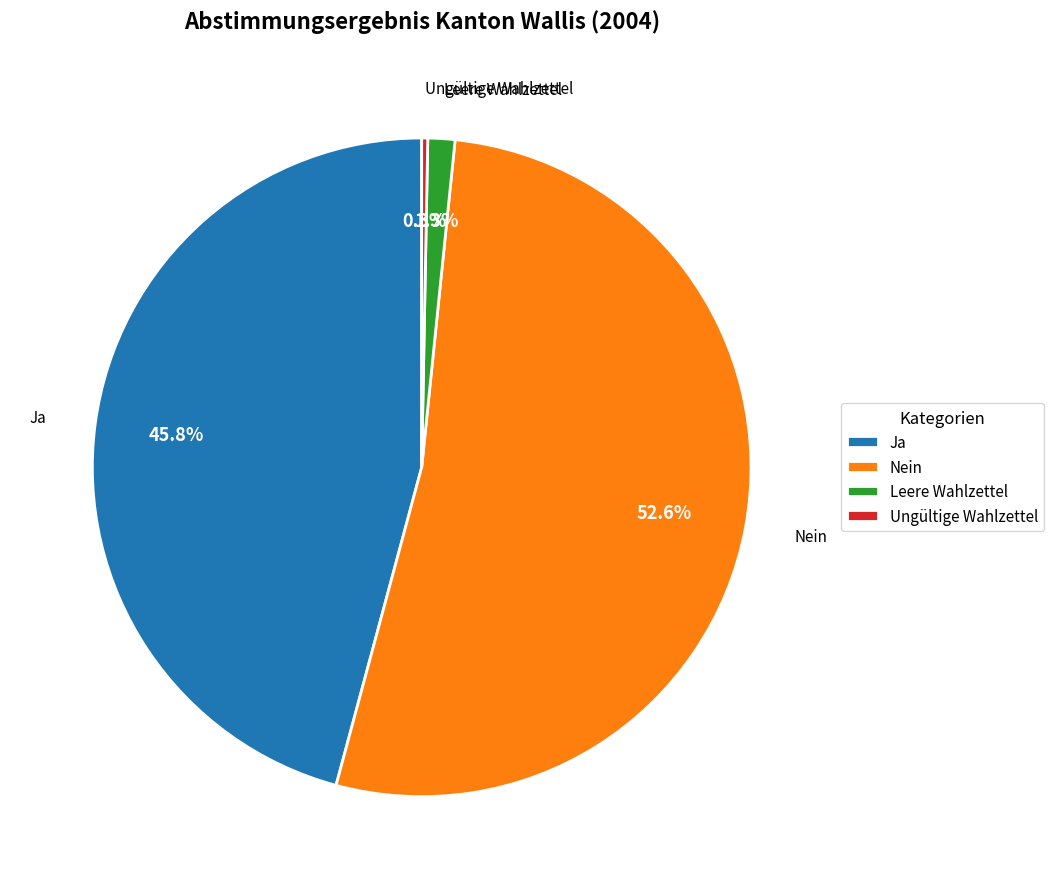

Does Leere Wahlzettel account for over 50% of the chart?

No